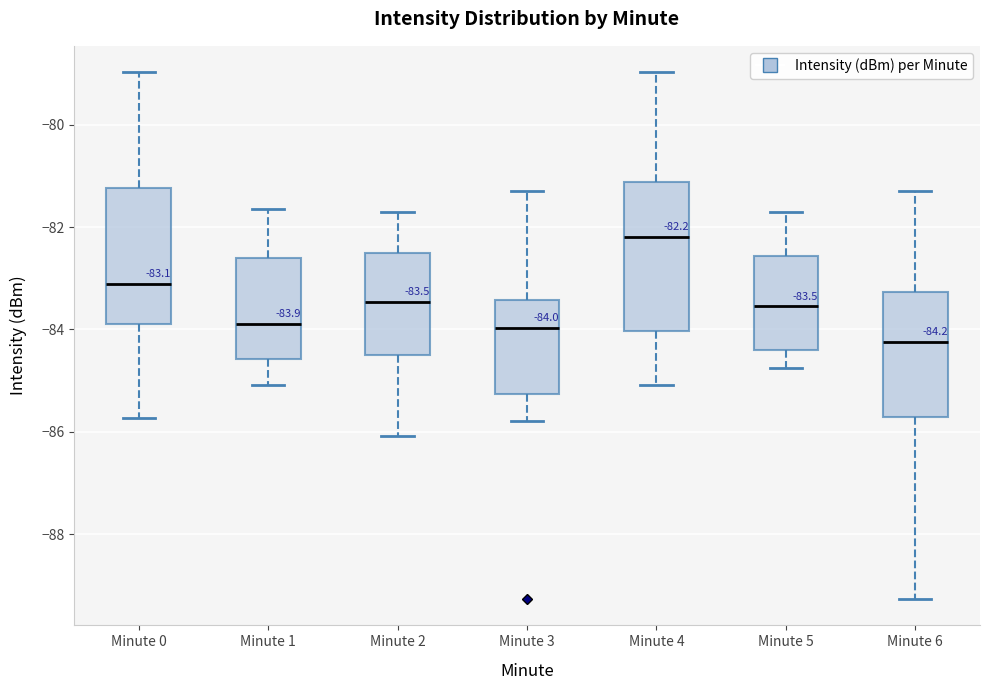

Which box is the tallest, from its lower edge to its upper edge?

Minute 4